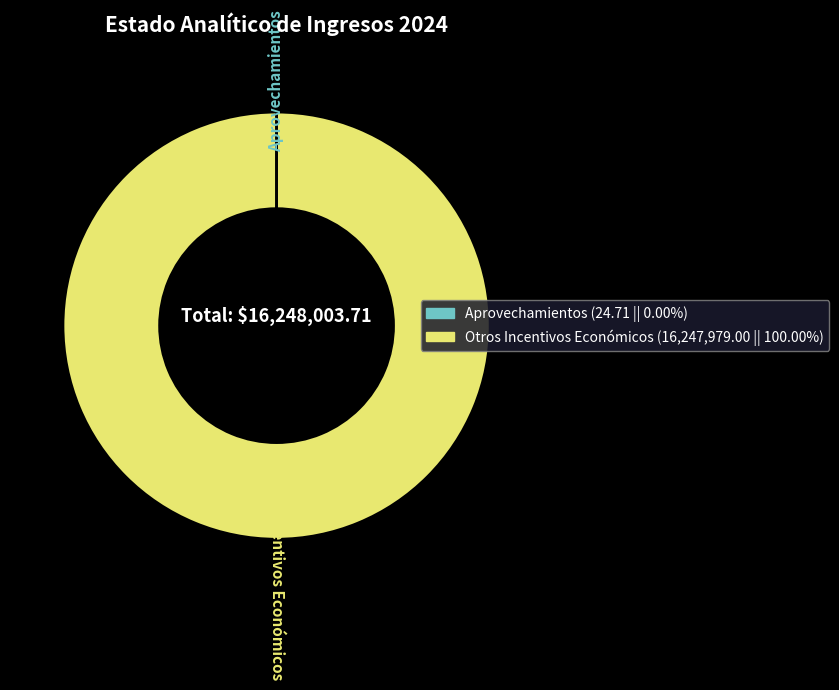

Which category has the biggest portion of the pie?

Otros Incentivos Económicos